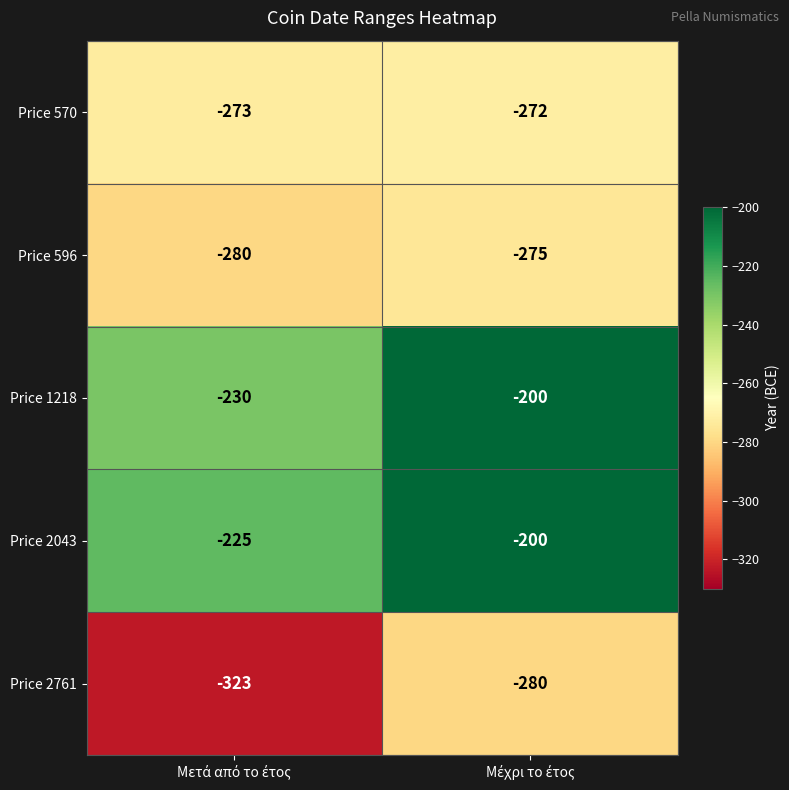

Which series has the largest range (max minus min)?

Price 2761